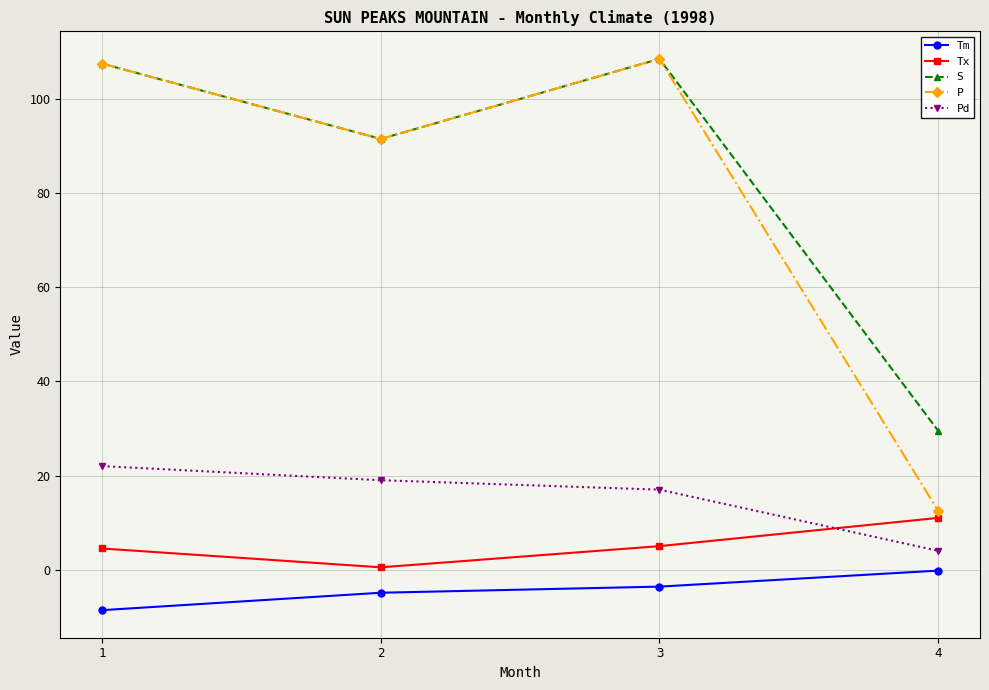

At which label is P closest to 60?

2